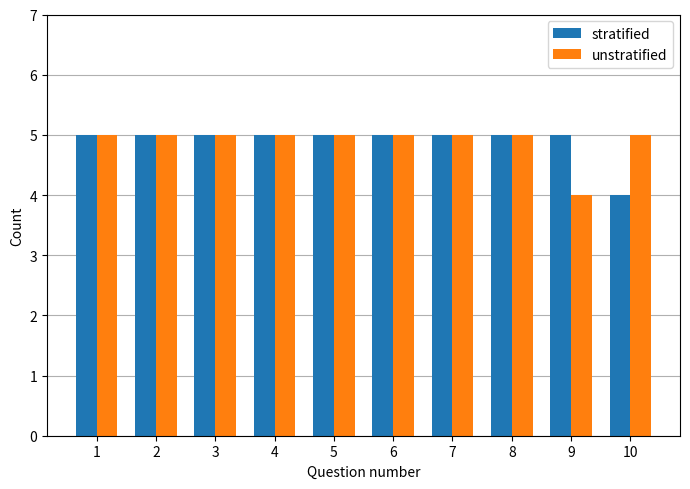

What is the average value of the stratified series?

5